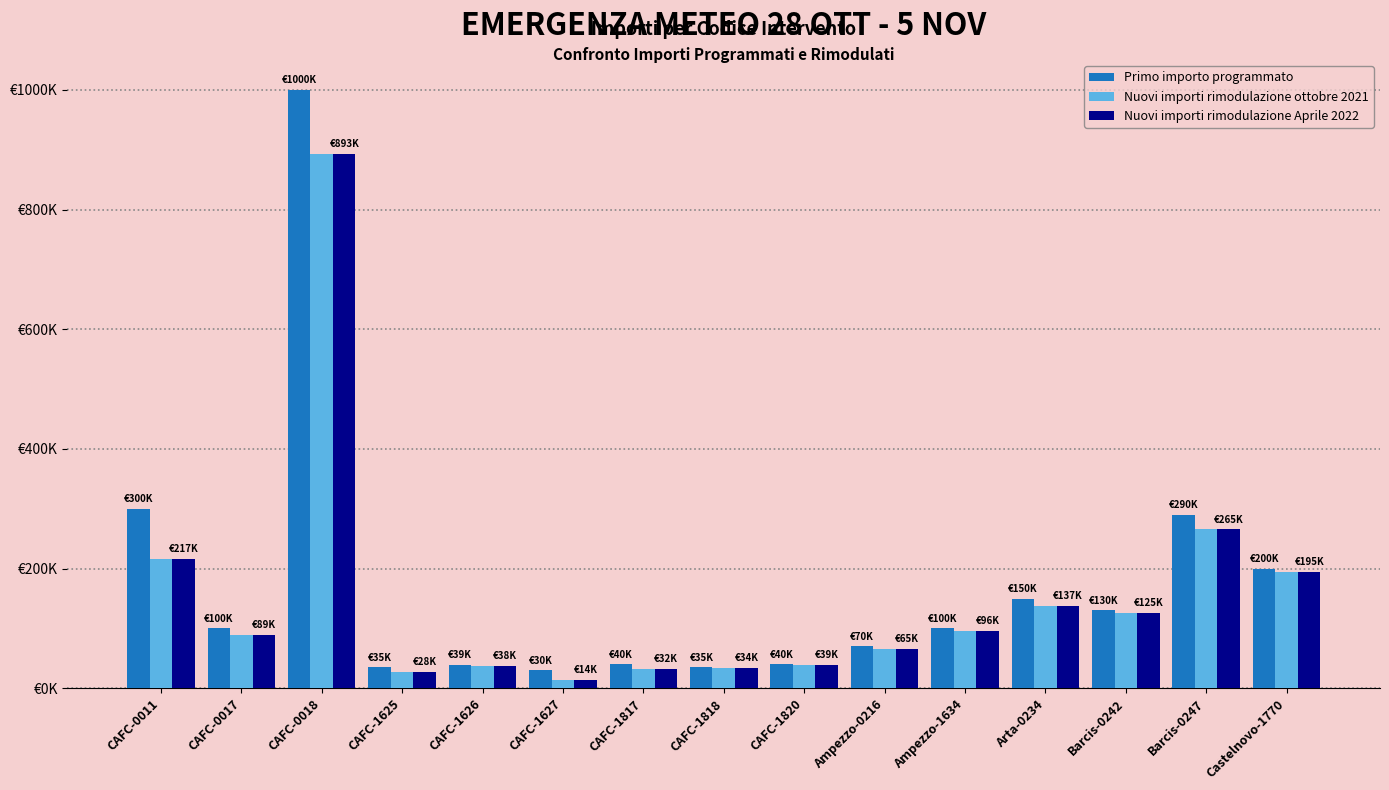

What is the average value of the Nuovi importi rimodulazione ottobre 2021 series?

151189.2